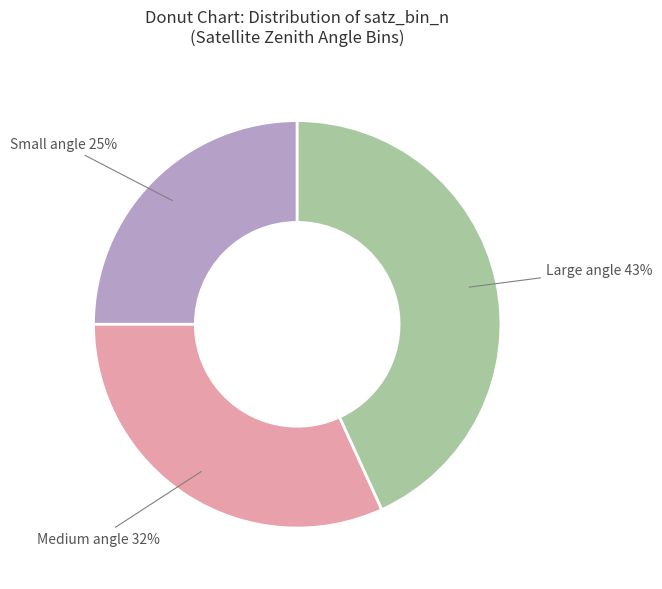

How many slices are in this pie chart?

3